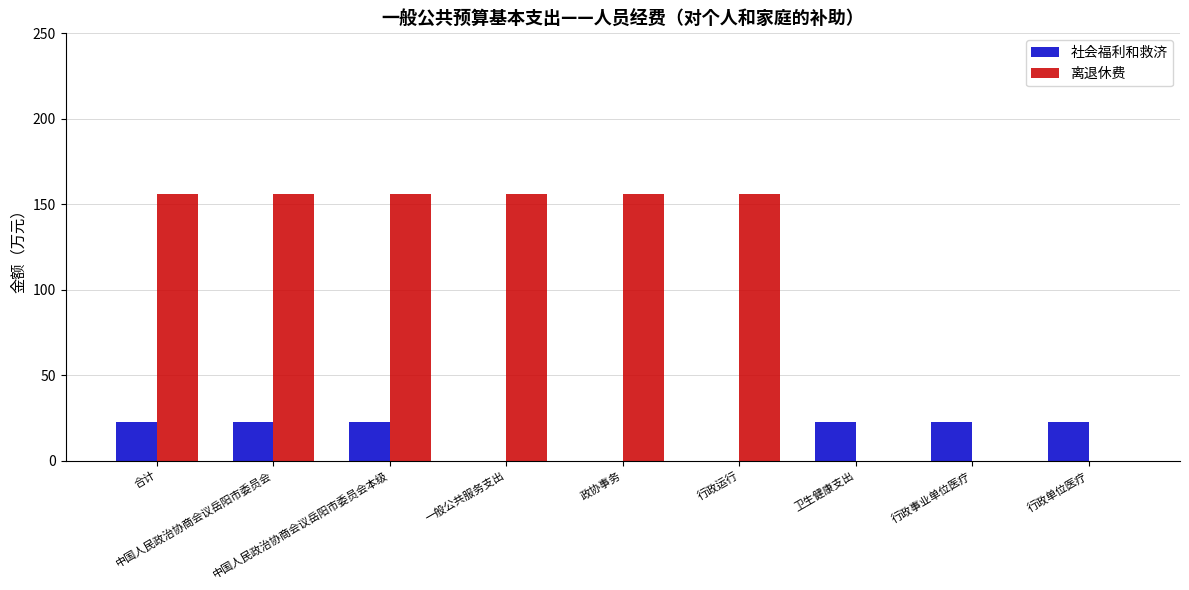

What are all the series names shown in the legend?

社会福利和救济, 离退休费